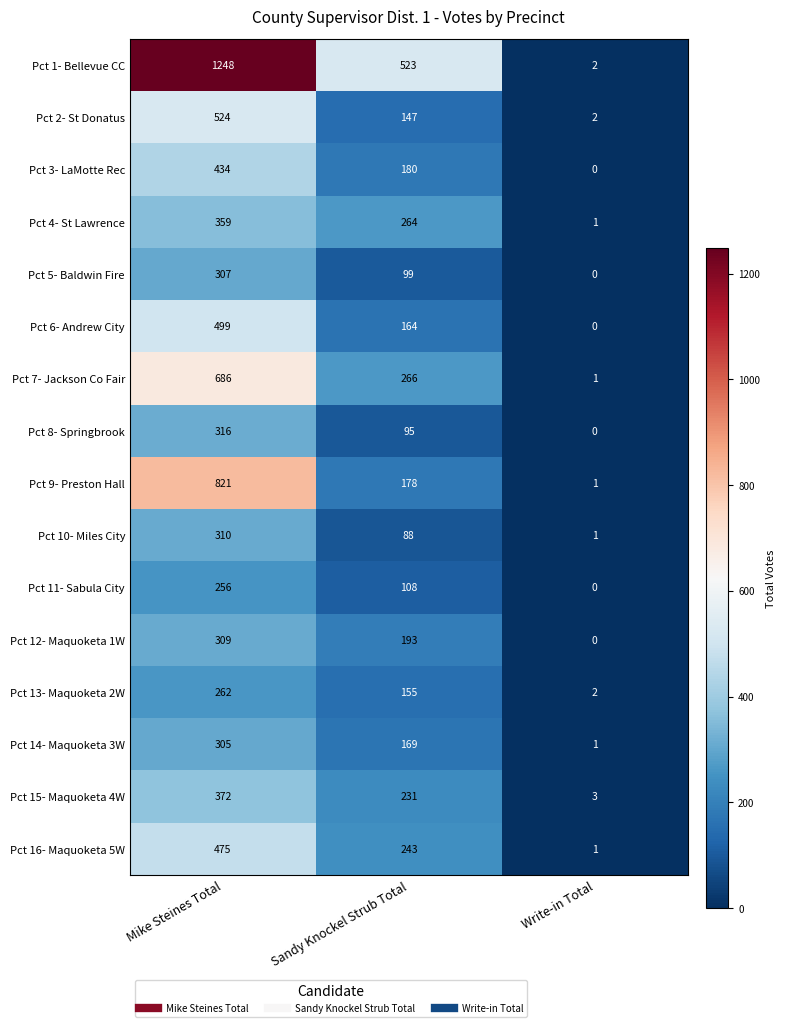

Where does the Pct 1- Bellevue CC series first go above 523?

Mike Steines Total